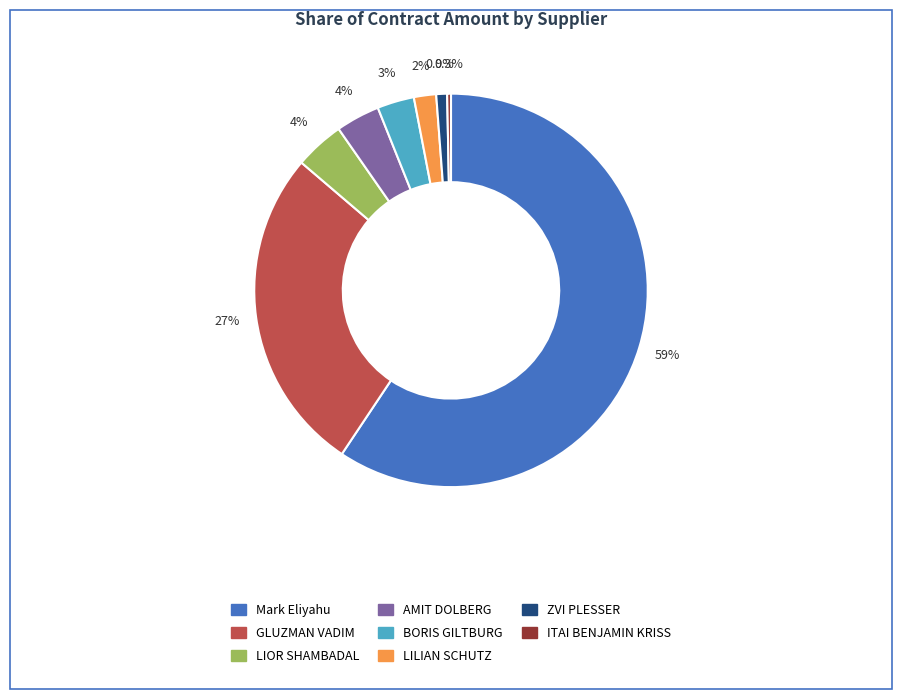

To the nearest percent, what percentage of the pie is ZVI PLESSER?

1%